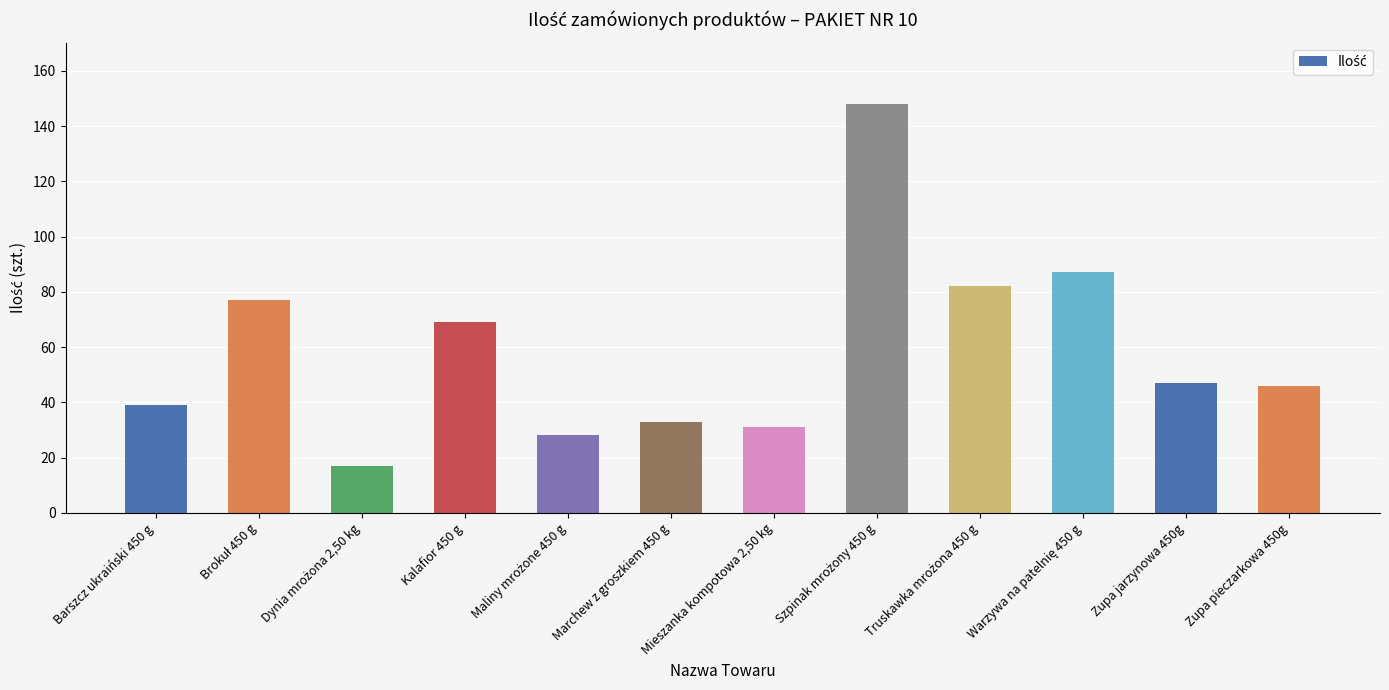

The value at Zupa jarzynowa 450g is 47. True or false?

True